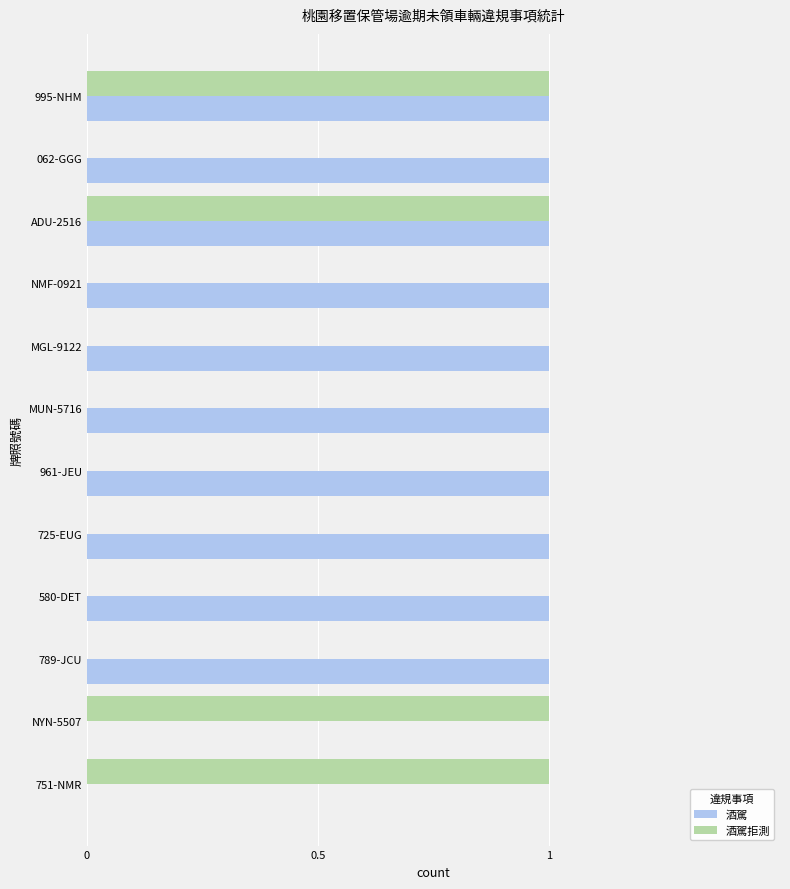

True or false: 酒駕 has a value of 2 at 789-JCU.

False